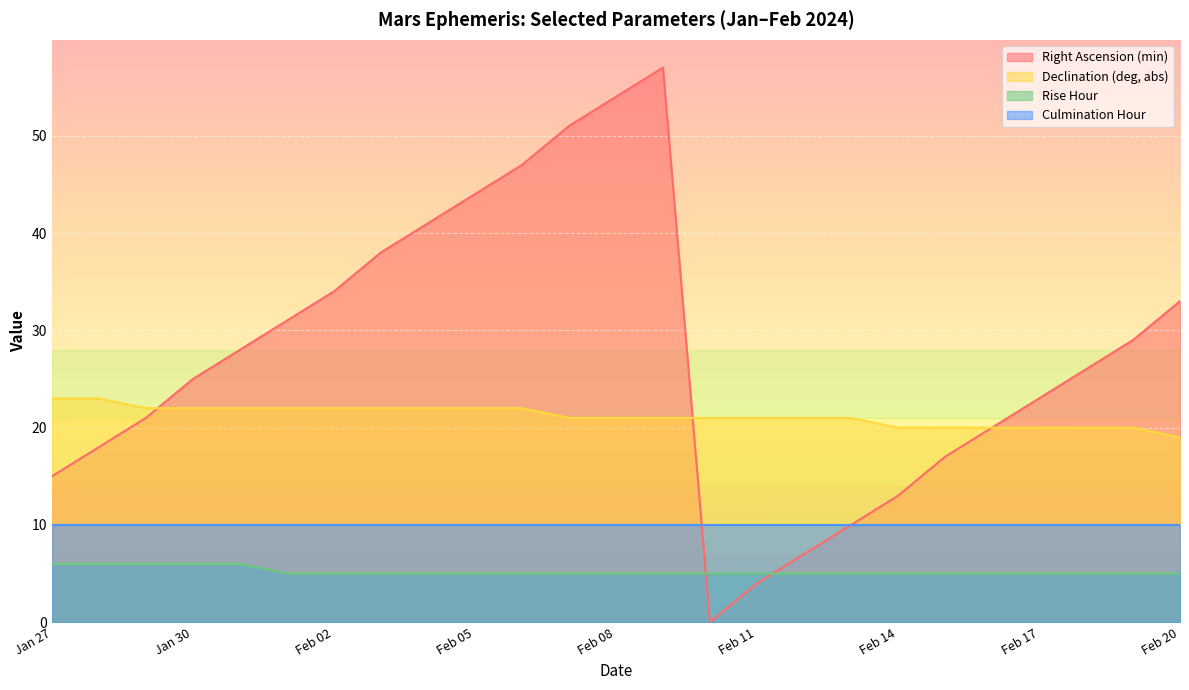

What is the highest value of the Declination (deg, abs) series?

23